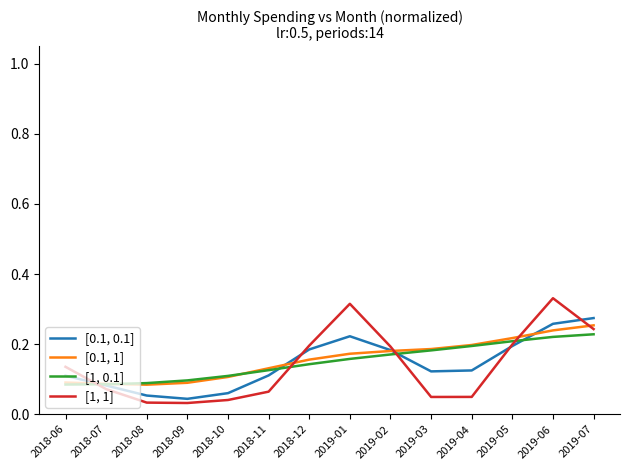

What is the total value across all series at 2019-06?

1.0